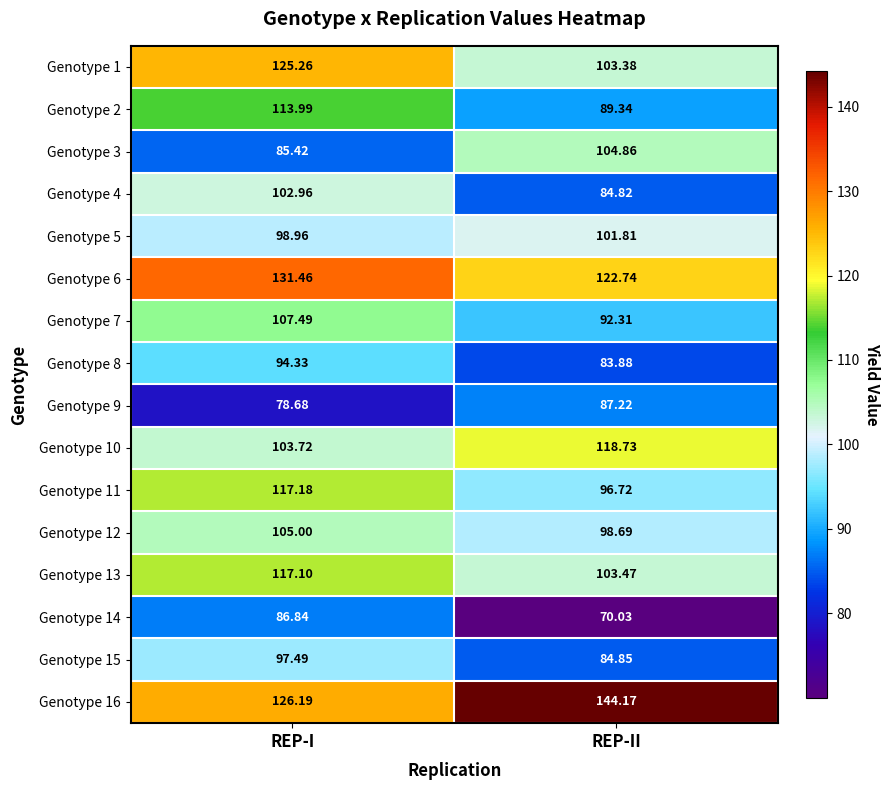

Where does the Genotype 10 series first go above 118?

REP-II